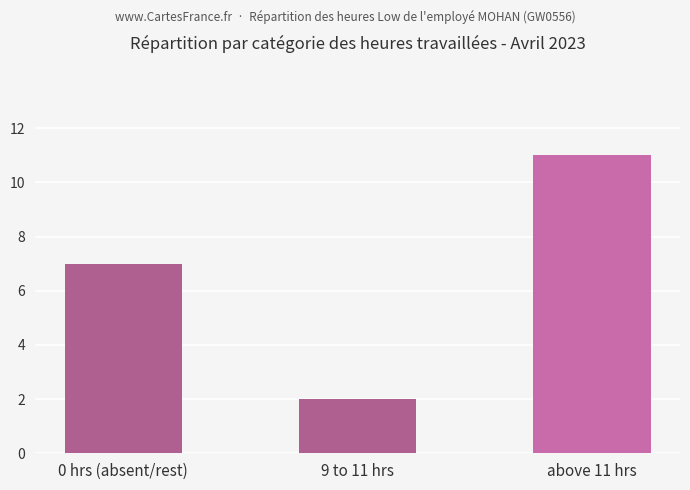

How many data points are less than 7?

1